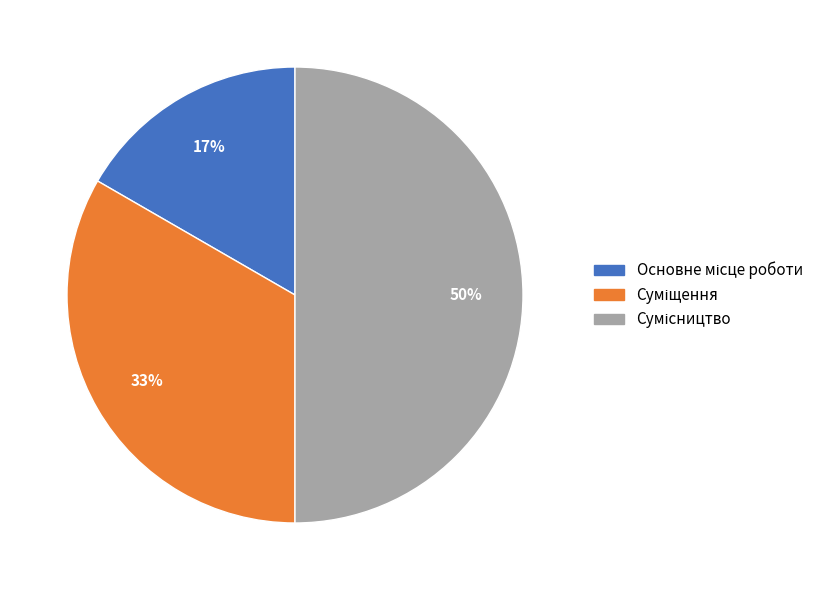

To the nearest percent, what is the difference between the largest and smallest slice percentages?

33%